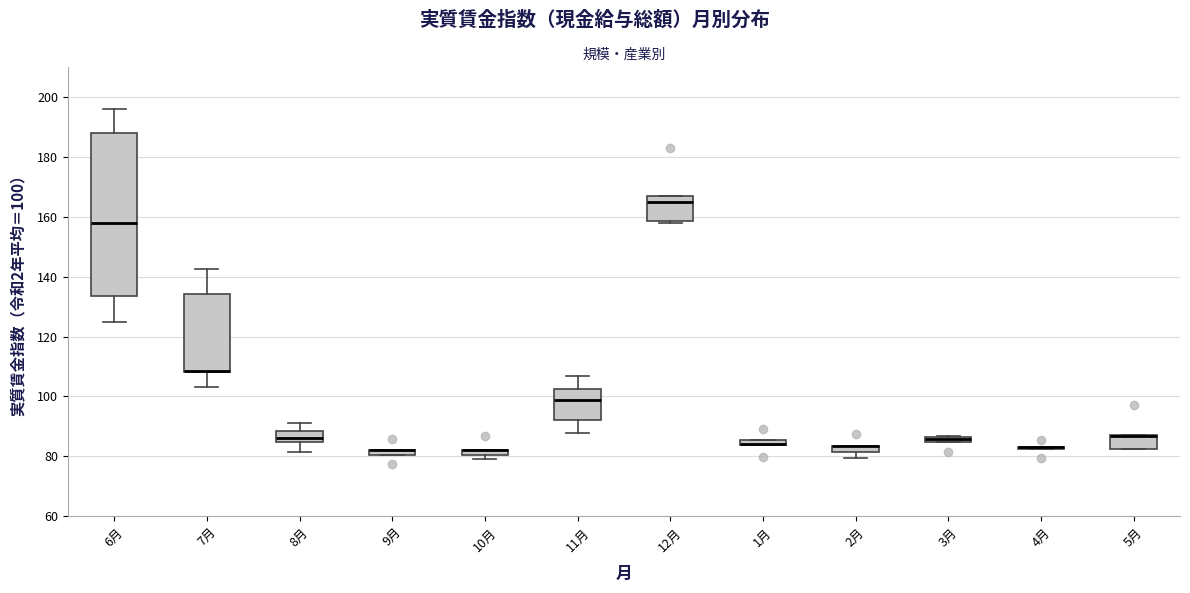

Where is the lower edge of the box for 10月 on the y-axis? The values are not printed on the chart, so give them approximately, as read against the axis.

80